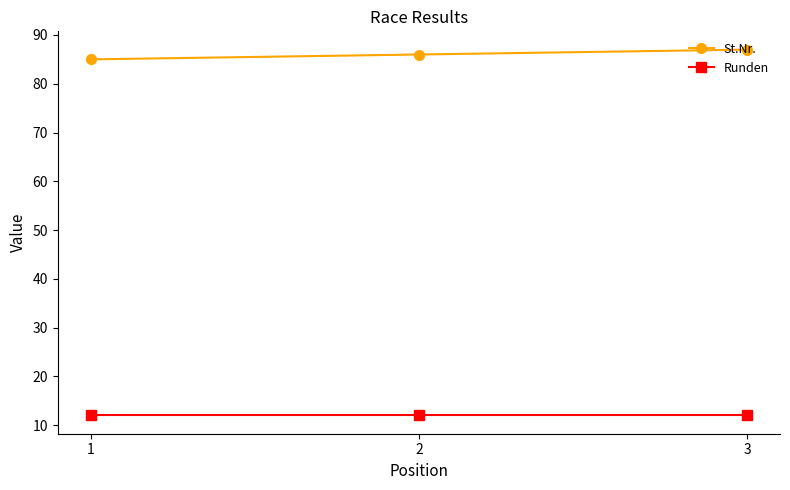

How many lines are shown in the chart?

2